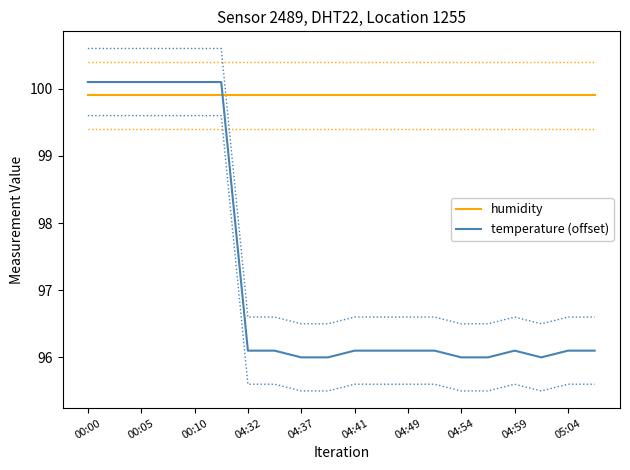

What is the difference between the temperature (offset) values at 04:32 and 05:04?

0.0